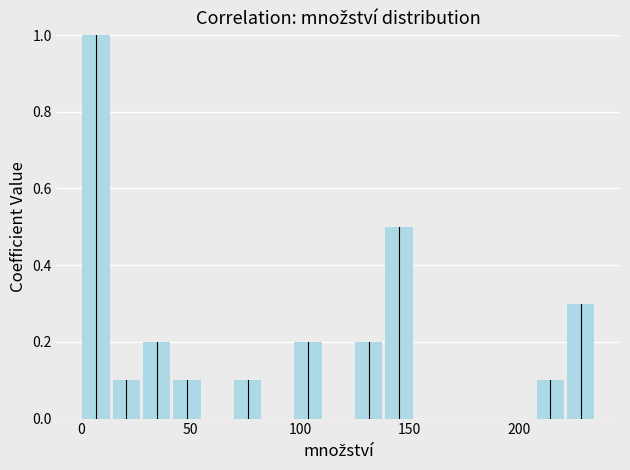

Read against the x-axis, roughly where is the centre of the tallest bar?

5